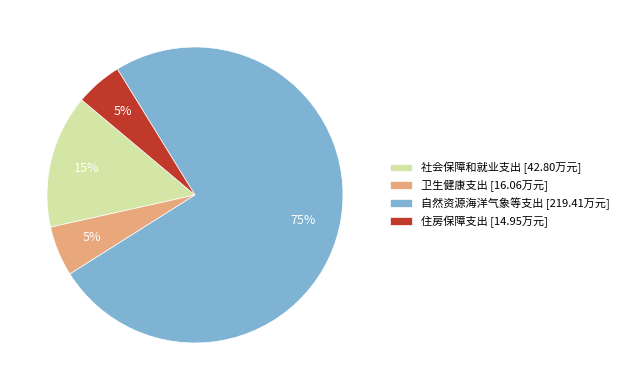

Is 住房保障支出 the majority of the pie?

No